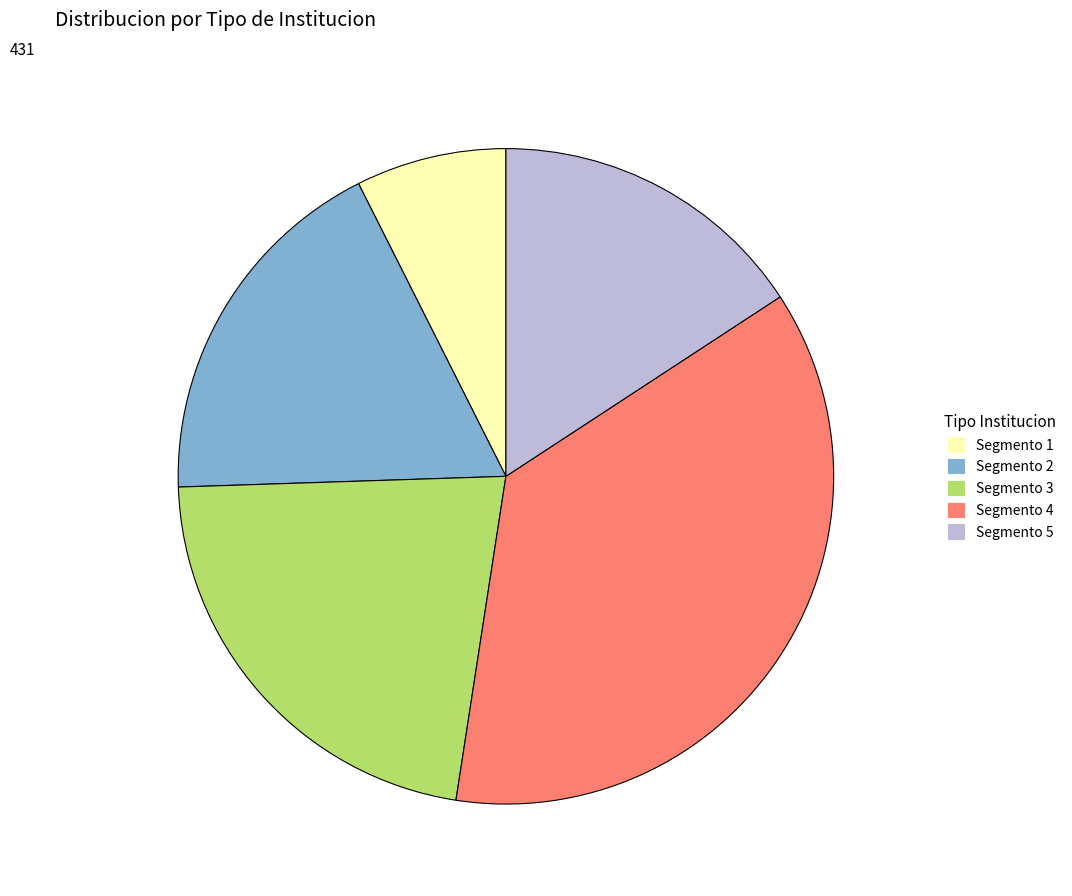

Is Segmento 2 the majority of the pie?

No